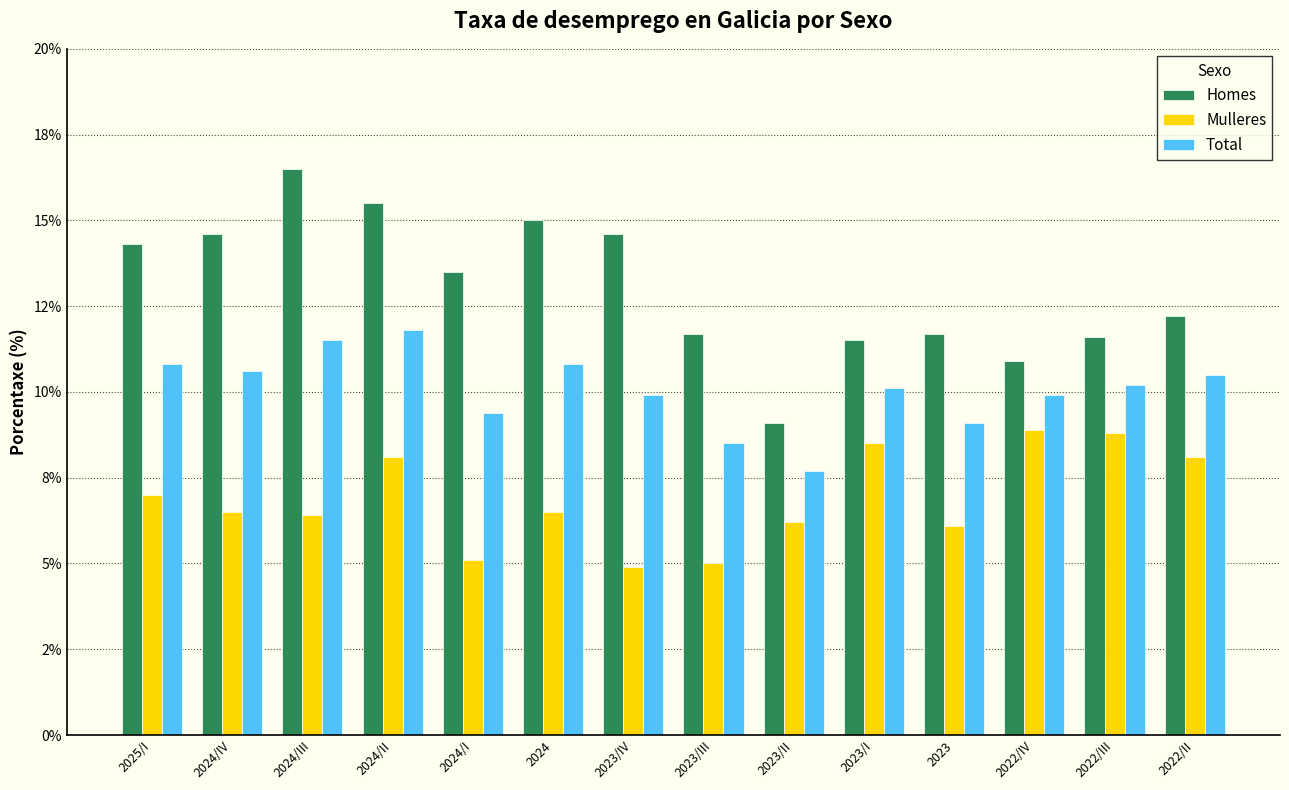

Where does the Total series first go above 10?

2025/I